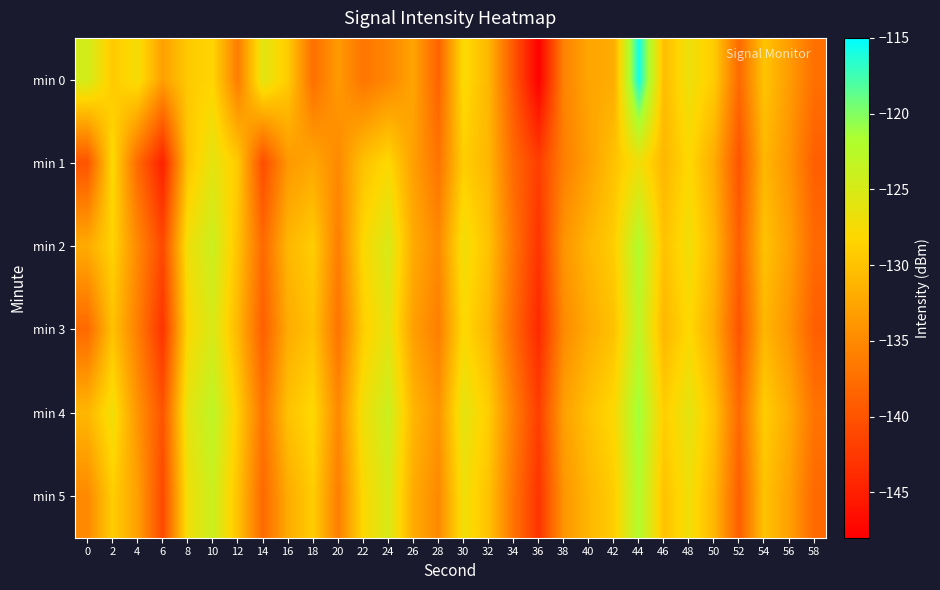

Which has a higher value, 52 or 2?

2